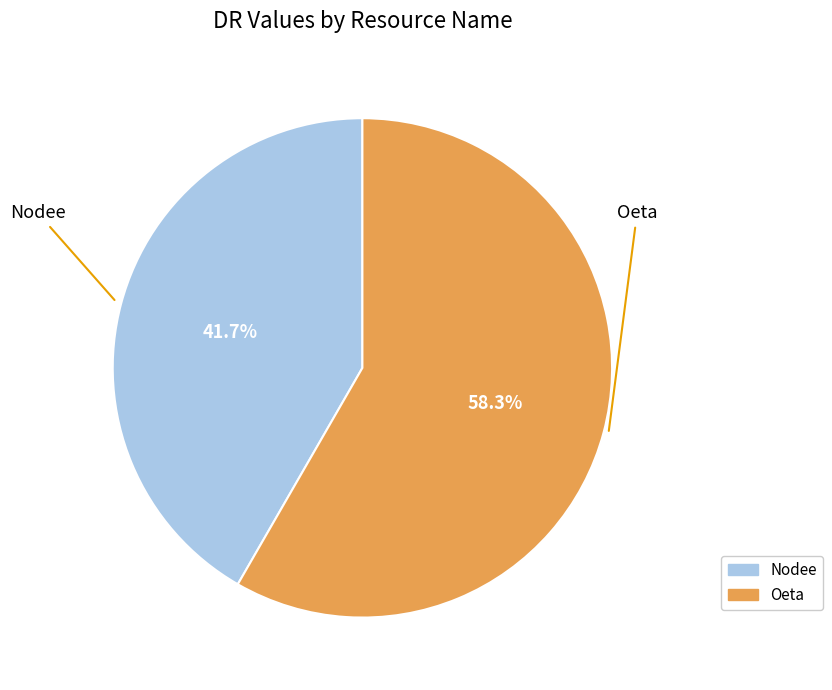

What is the majority slice?

Oeta